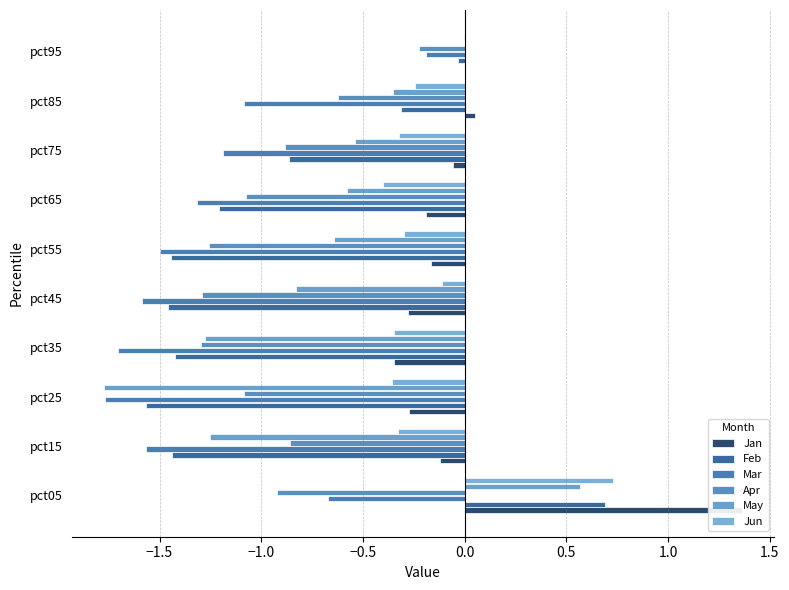

How many distinct data groups are displayed?

6